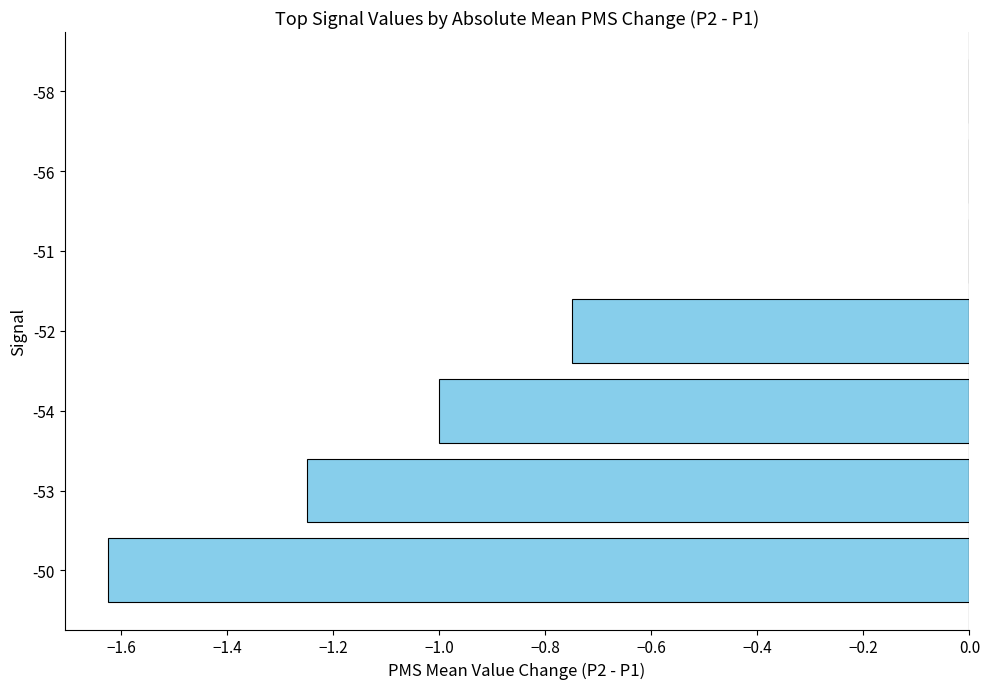

Between -50 and -58, which is larger?

-58